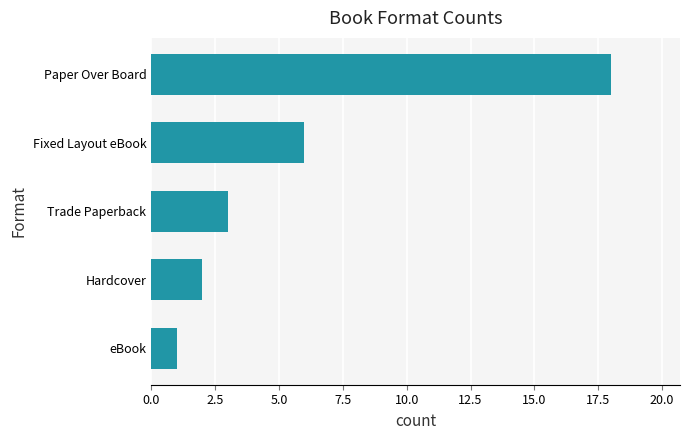

What is the sum of all values?

30